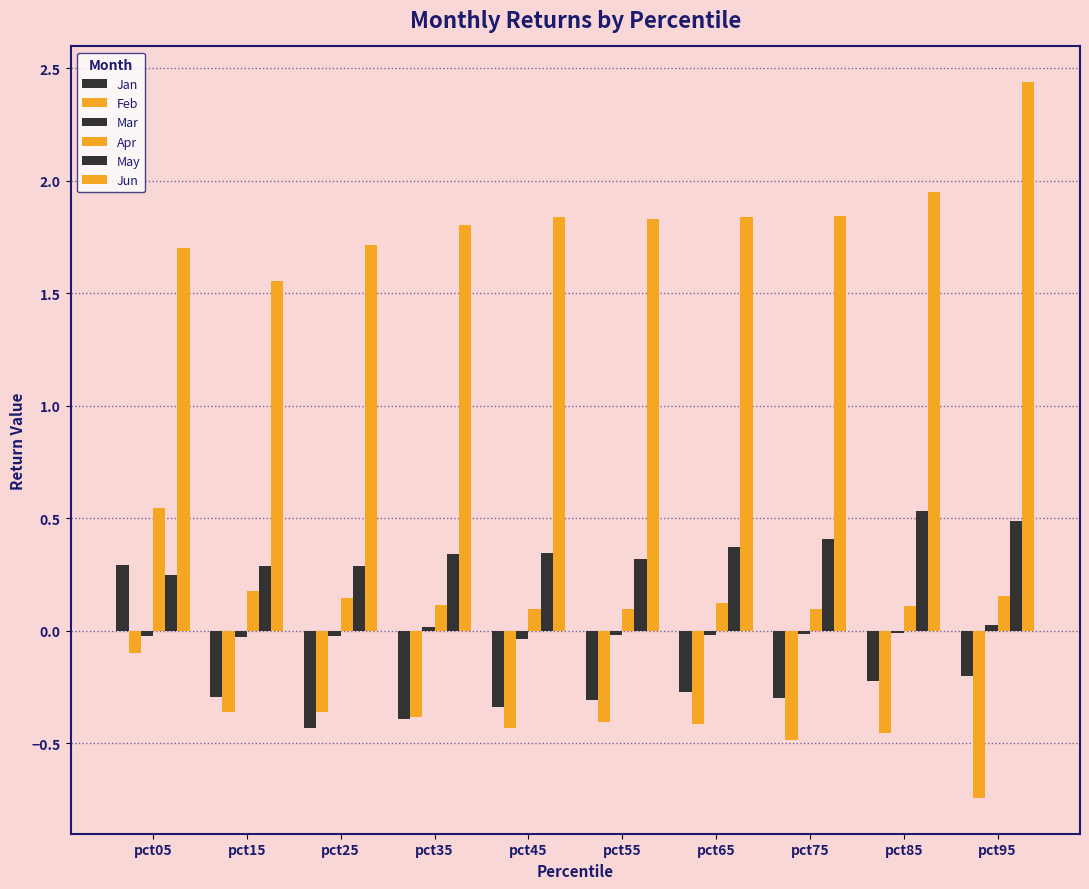

Reading right to left, list all the values displayed in this chart.

Jan: -0.2	-0.2	-0.3	-0.3	-0.3	-0.3	-0.4	-0.4	-0.3	0.3
Feb: -0.7	-0.5	-0.5	-0.4	-0.4	-0.4	-0.4	-0.4	-0.4	-0.1
Mar: 0.0	-0.0	-0.0	-0.0	-0.0	-0.0	0.0	-0.0	-0.0	-0.0
Apr: 0.2	0.1	0.1	0.1	0.1	0.1	0.1	0.1	0.2	0.5
May: 0.5	0.5	0.4	0.4	0.3	0.3	0.3	0.3	0.3	0.2
Jun: 2.4	2.0	1.8	1.8	1.8	1.8	1.8	1.7	1.6	1.7